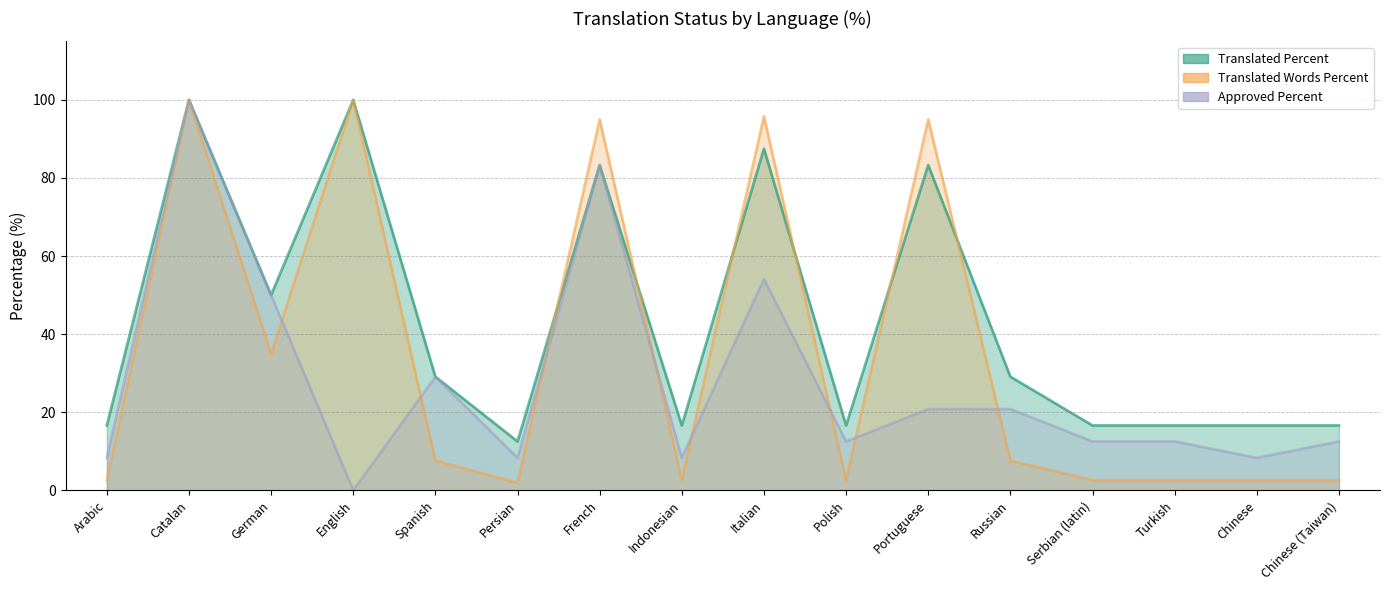

What is the sum of all translated_words_percent values?

556.0